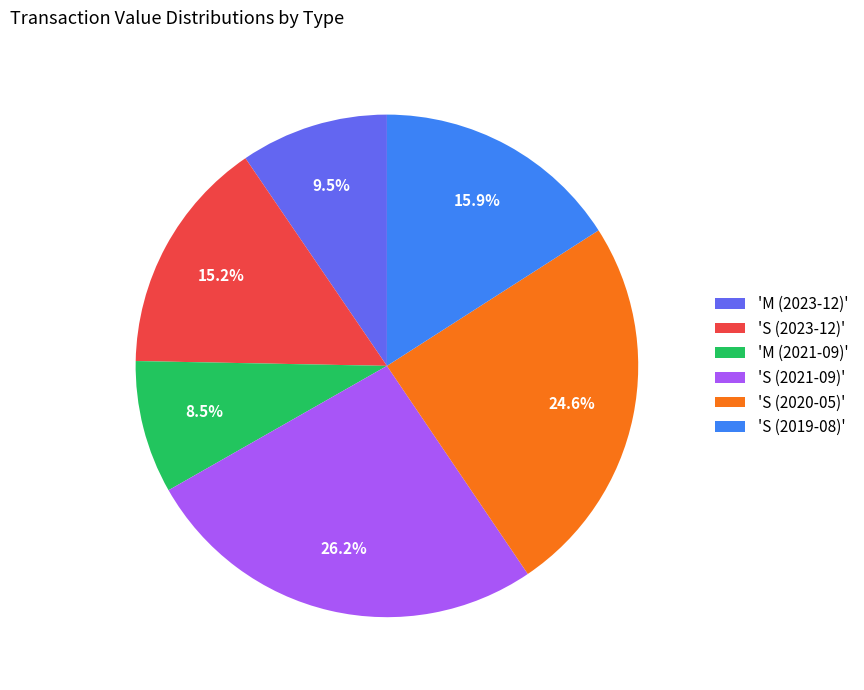

Rank the categories by value from highest to lowest.

'S (2021-09)', 'S (2020-05)', 'S (2019-08)', 'S (2023-12)', 'M (2023-12)', 'M (2021-09)'